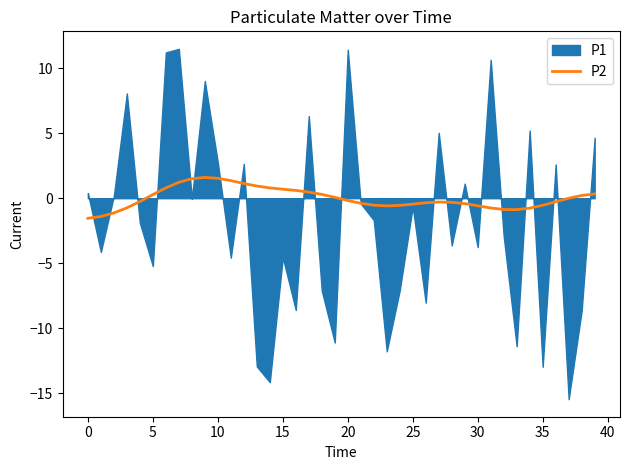

The P2 series shows -0.5 at 35. True or false?

True